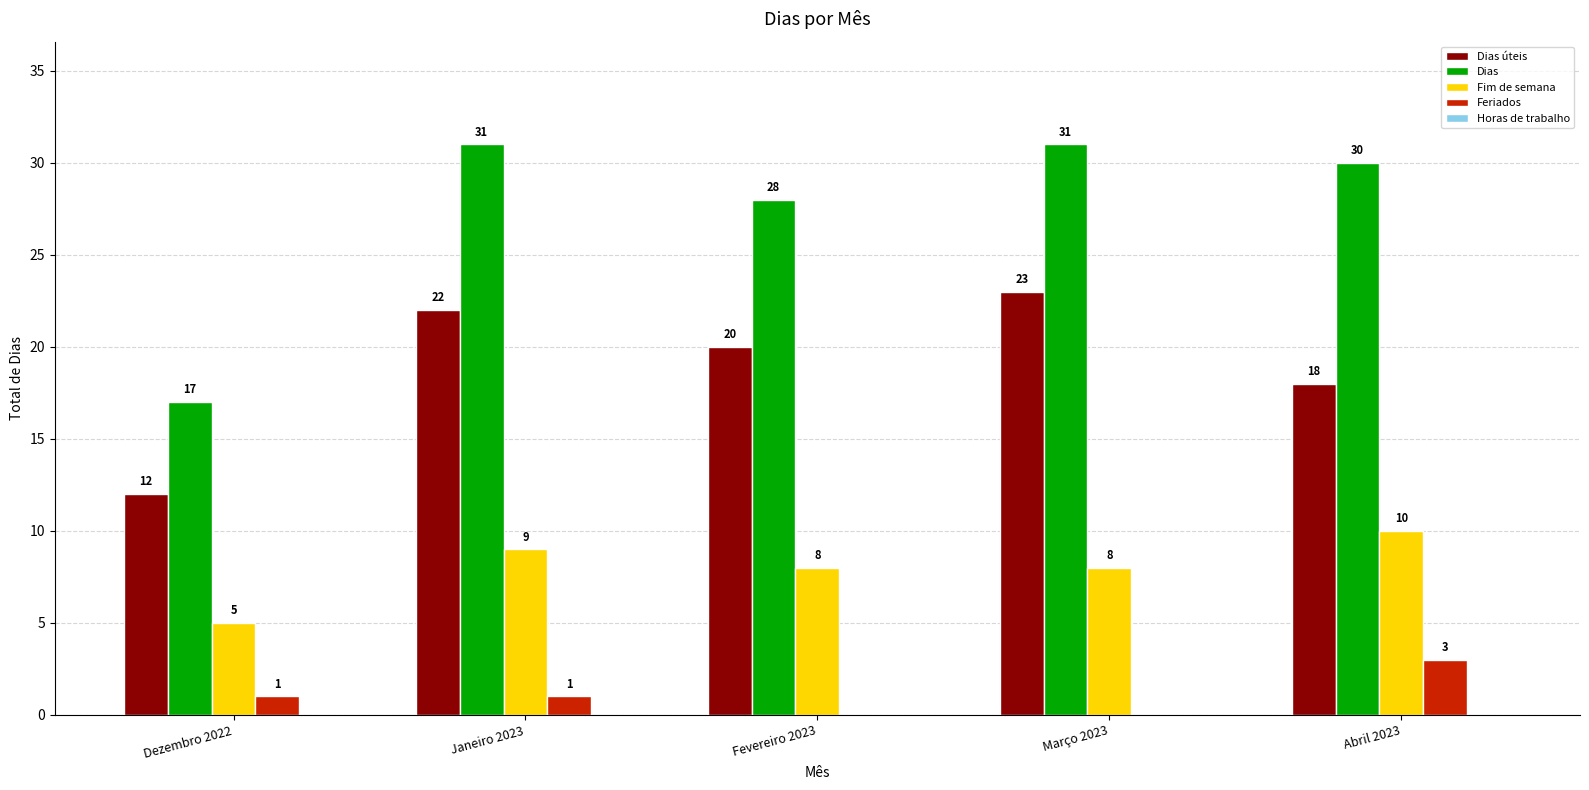

What is the greatest value displayed?

31